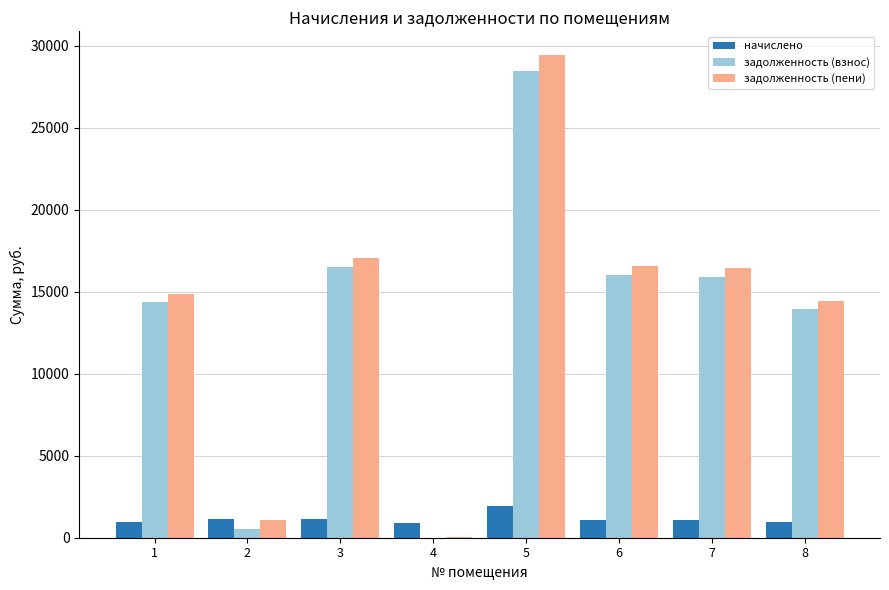

Which series has the widest spread of values?

задолженность (пени)